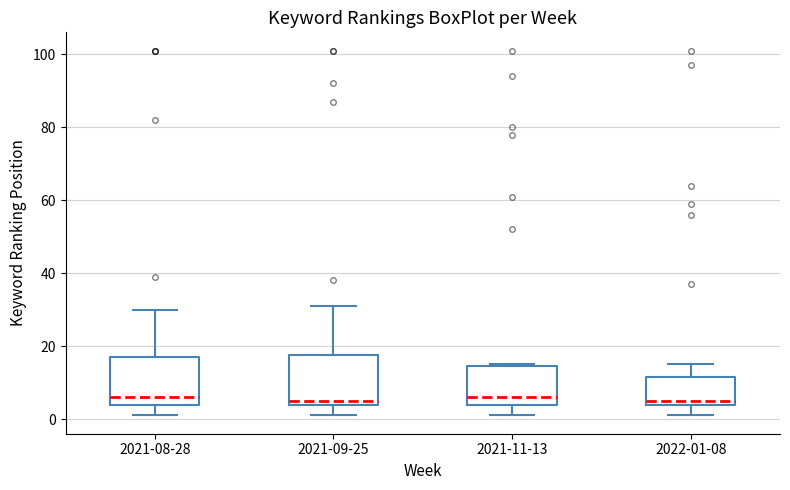

Where is the lower edge of the box for 2021-08-28 on the y-axis? The values are not printed on the chart, so give them approximately, as read against the axis.

4